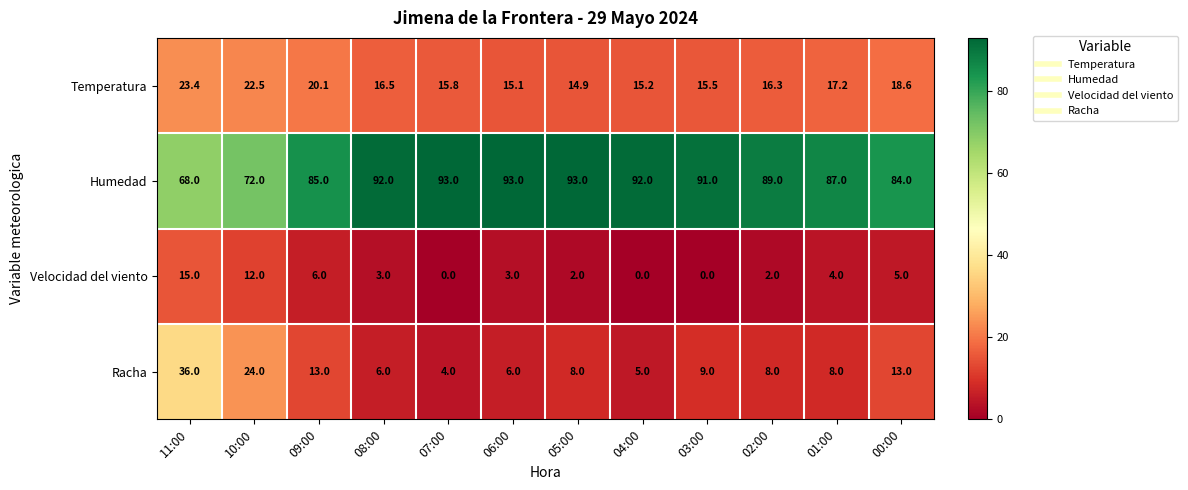

Which series has the largest total across all categories?

Humedad